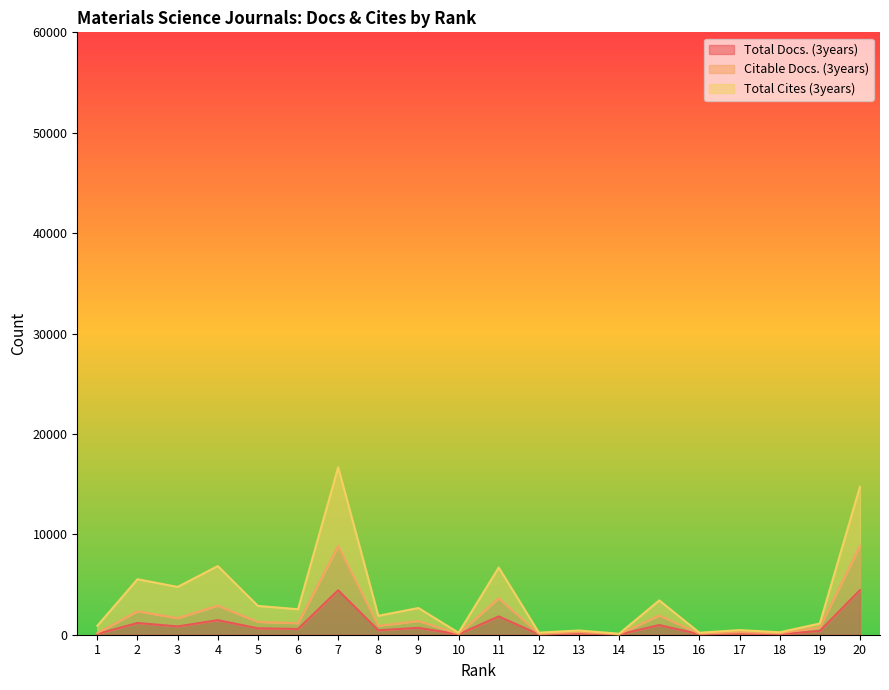

The Total Cites (3years) series shows 98.8 at 14. True or false?

True